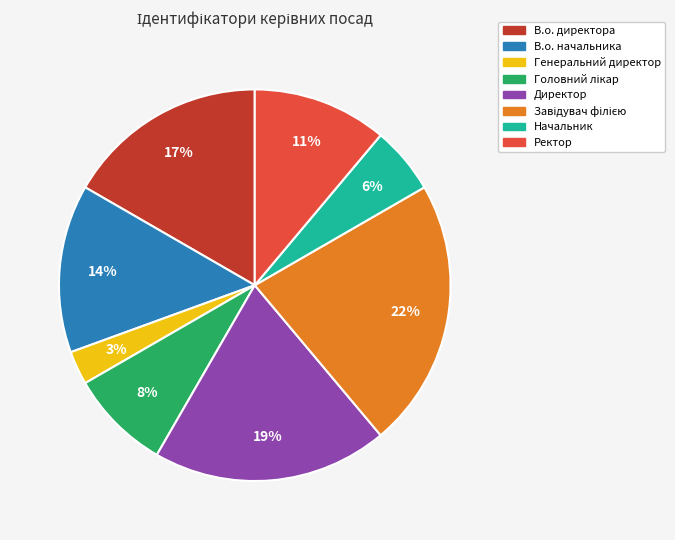

Combined, do Директор and Начальник account for over 50%?

No